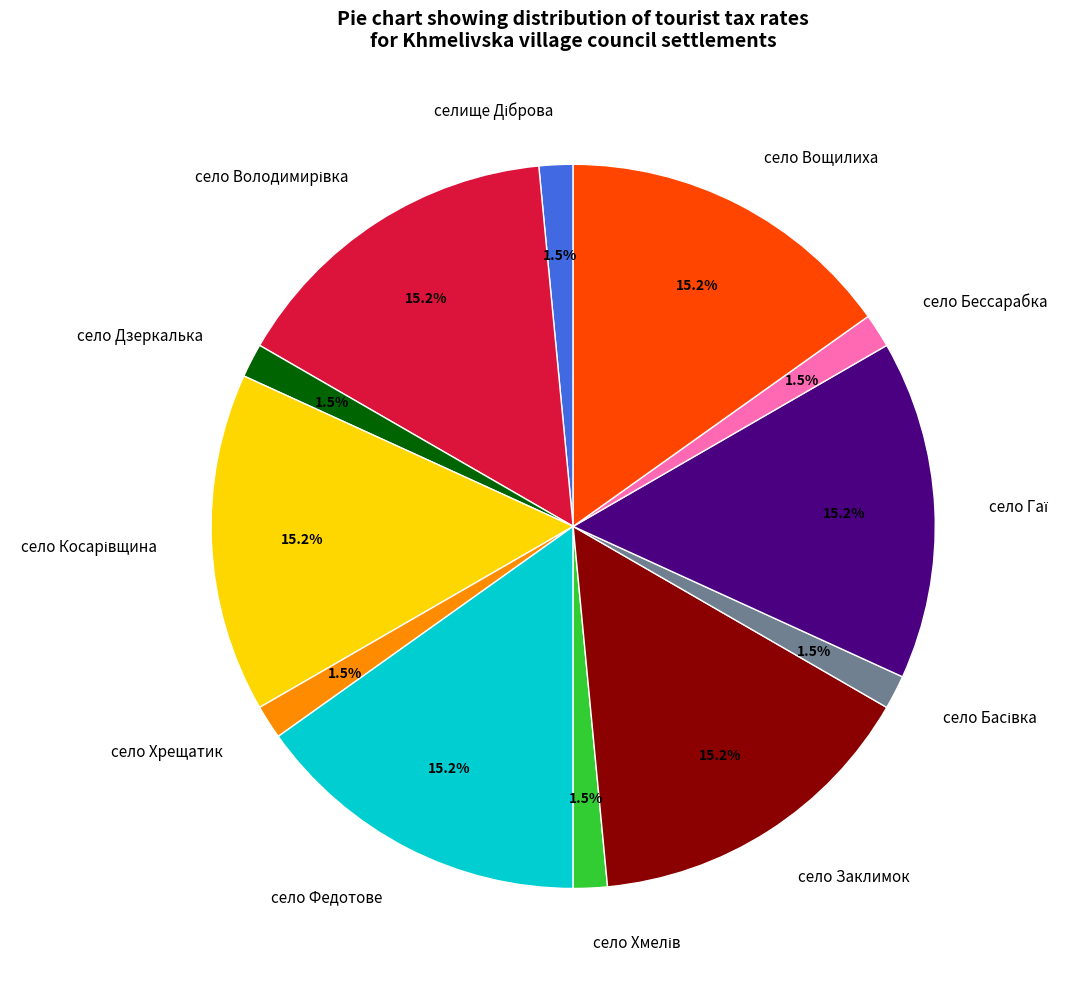

Is there any slice that represents more than half of the pie?

No